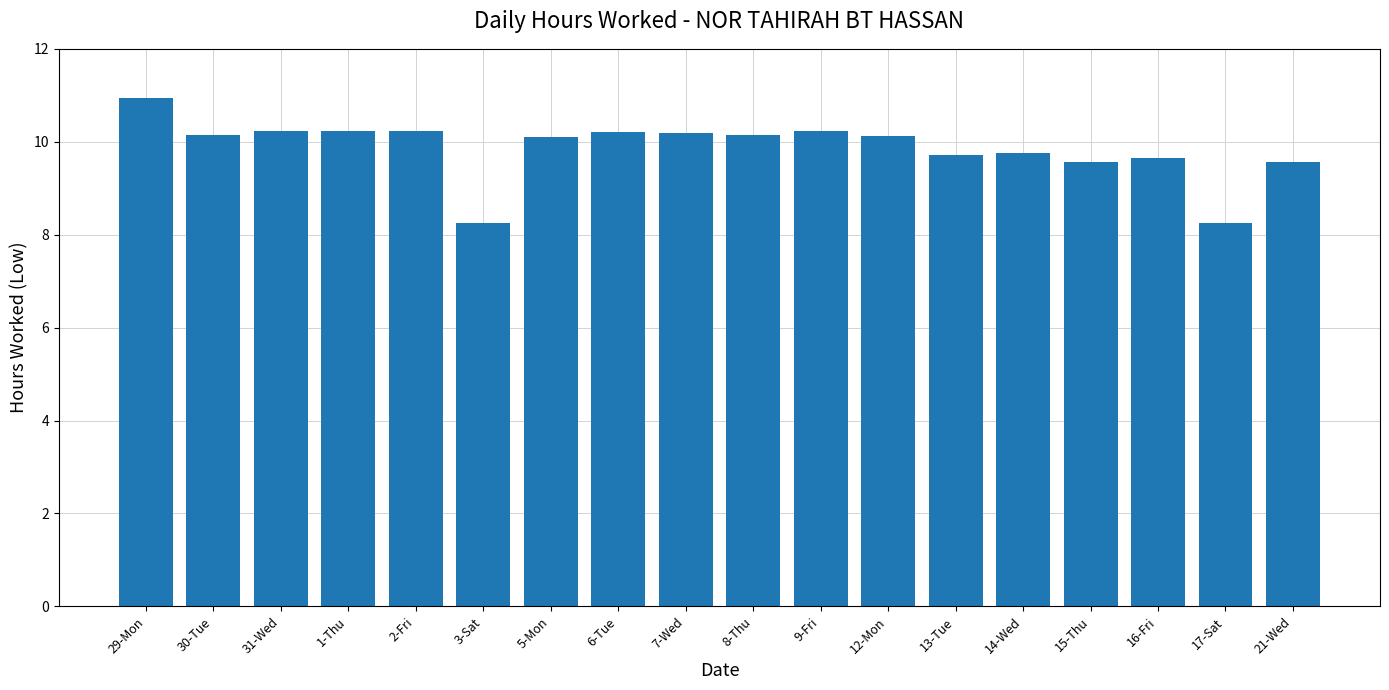

Which category has the highest value across all series?

29-Mon